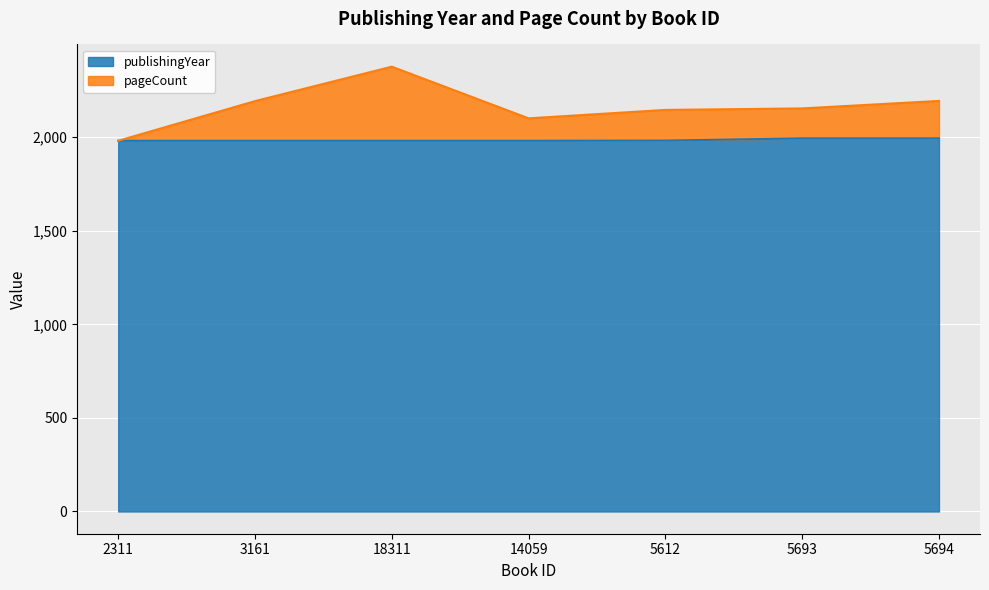

At which category is the sum across all series the highest?

18311